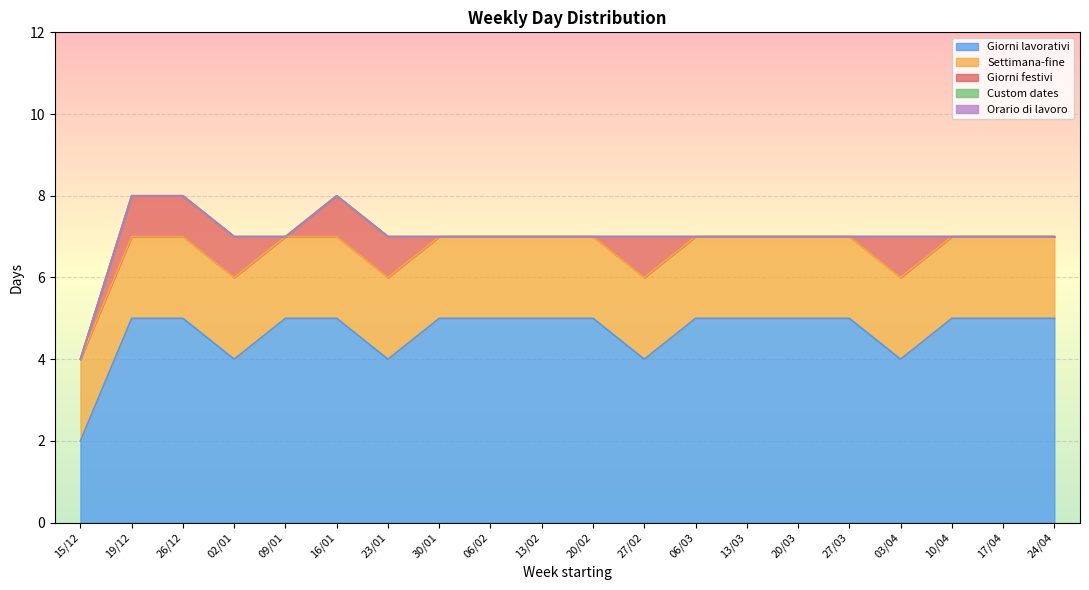

What is the maximum value for Giorni lavorativi?

5